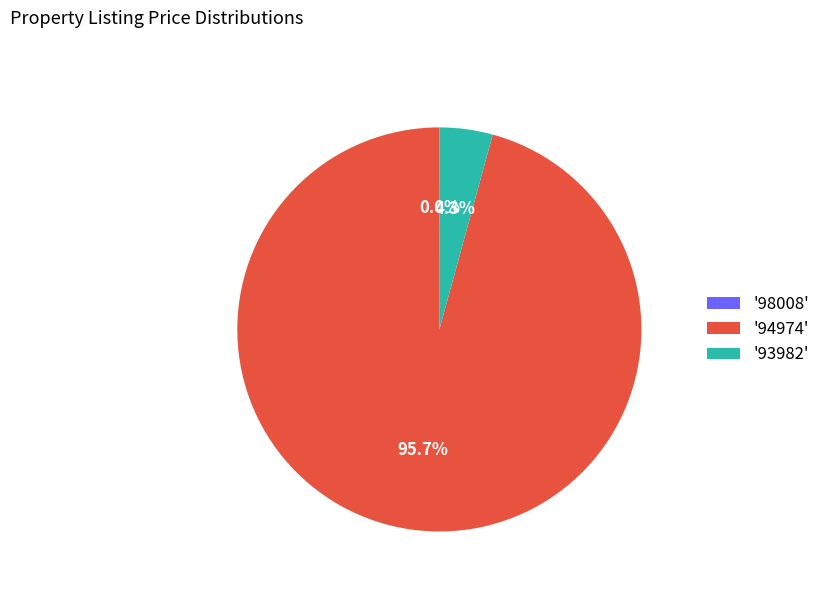

Does any single category account for the majority?

Yes